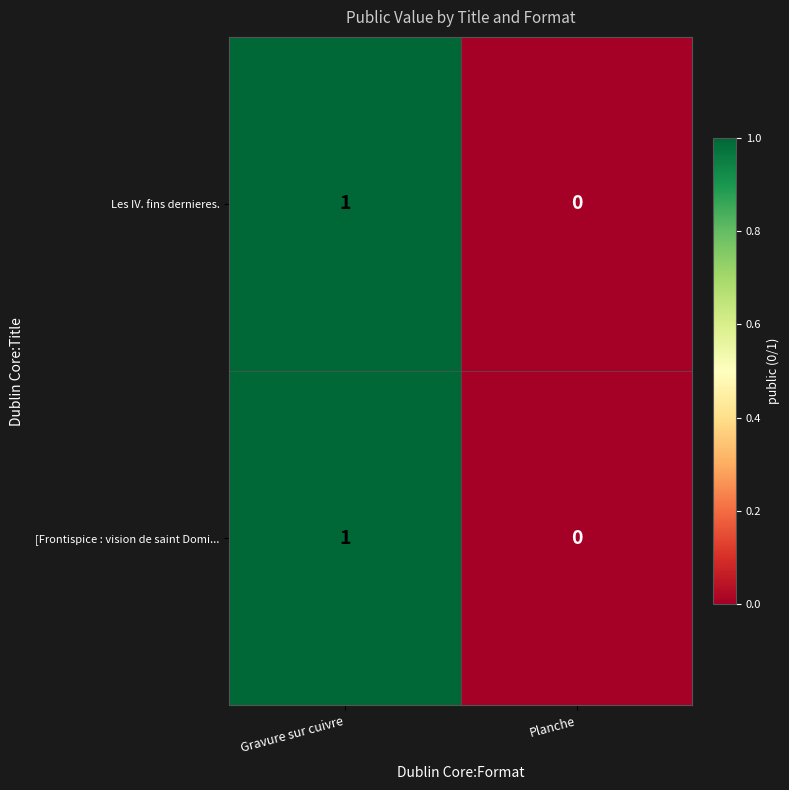

At which label is Les IV. fins dernieres. closest to 0?

Planche